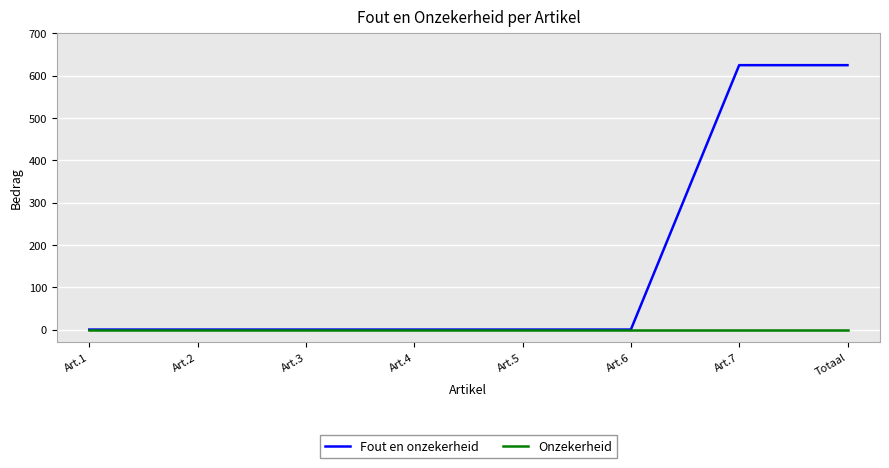

At how many categories does at least one series exceed 111?

2